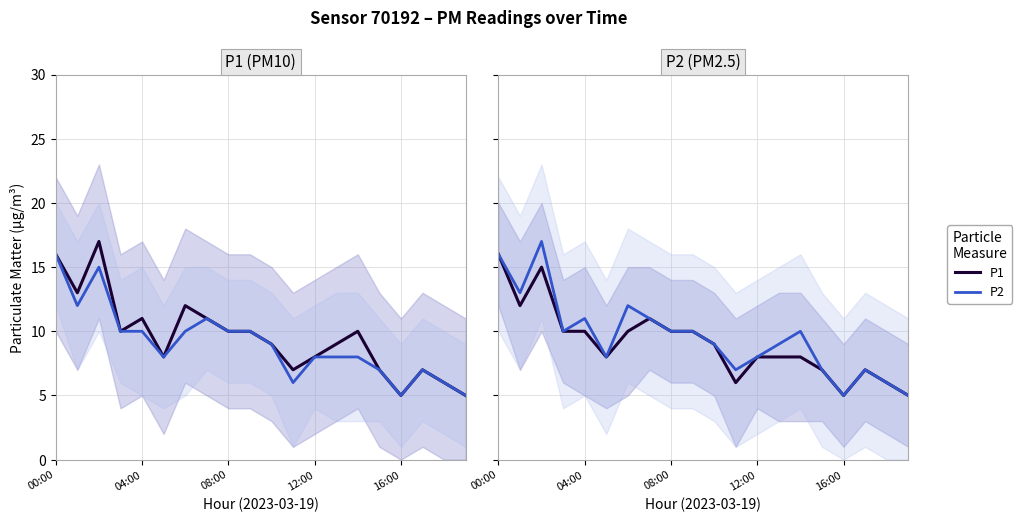

How many series are shown in this chart?

2